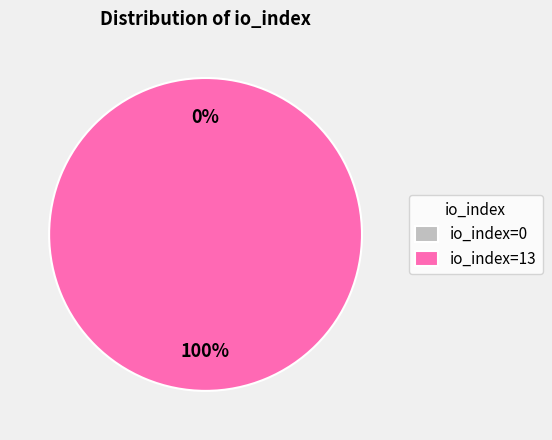

Which category has the biggest portion of the pie?

io_index=13